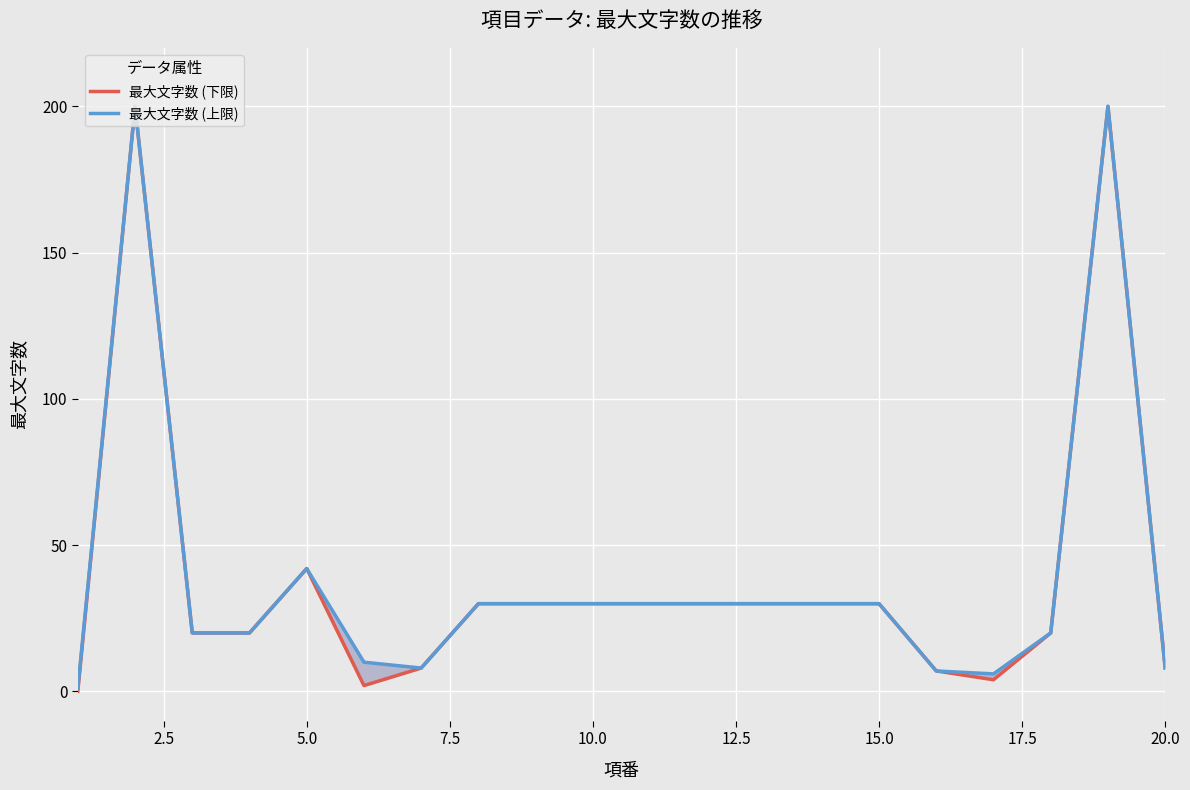

Reading right to left, extract all data points from this chart.

最大文字数 (下限): 8	200	20	4	7	30	30	30	30	30	30	30	30	8	2	42	20	20	200	0
最大文字数 (上限): 8	200	20	6	7	30	30	30	30	30	30	30	30	8	10	42	20	20	200	1